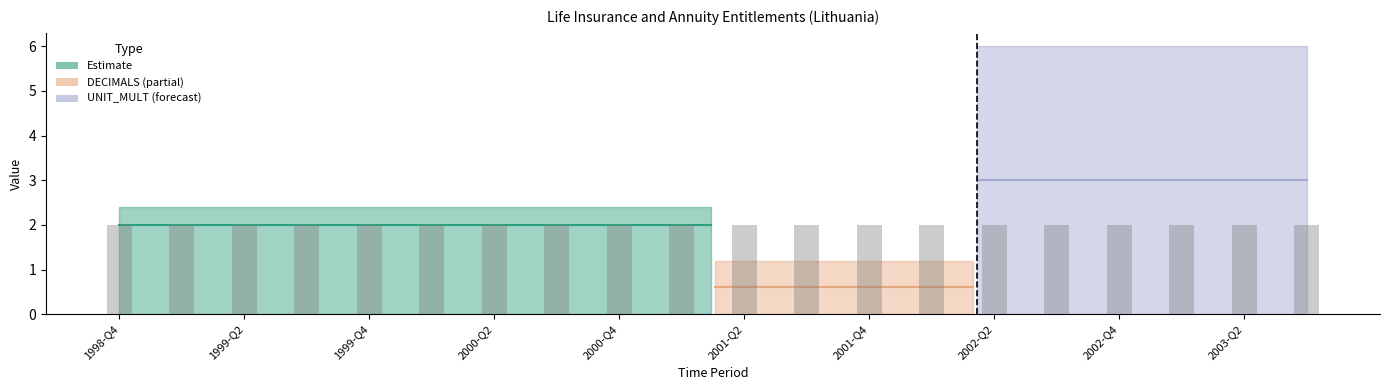

Which series has the widest spread of values?

Estimate